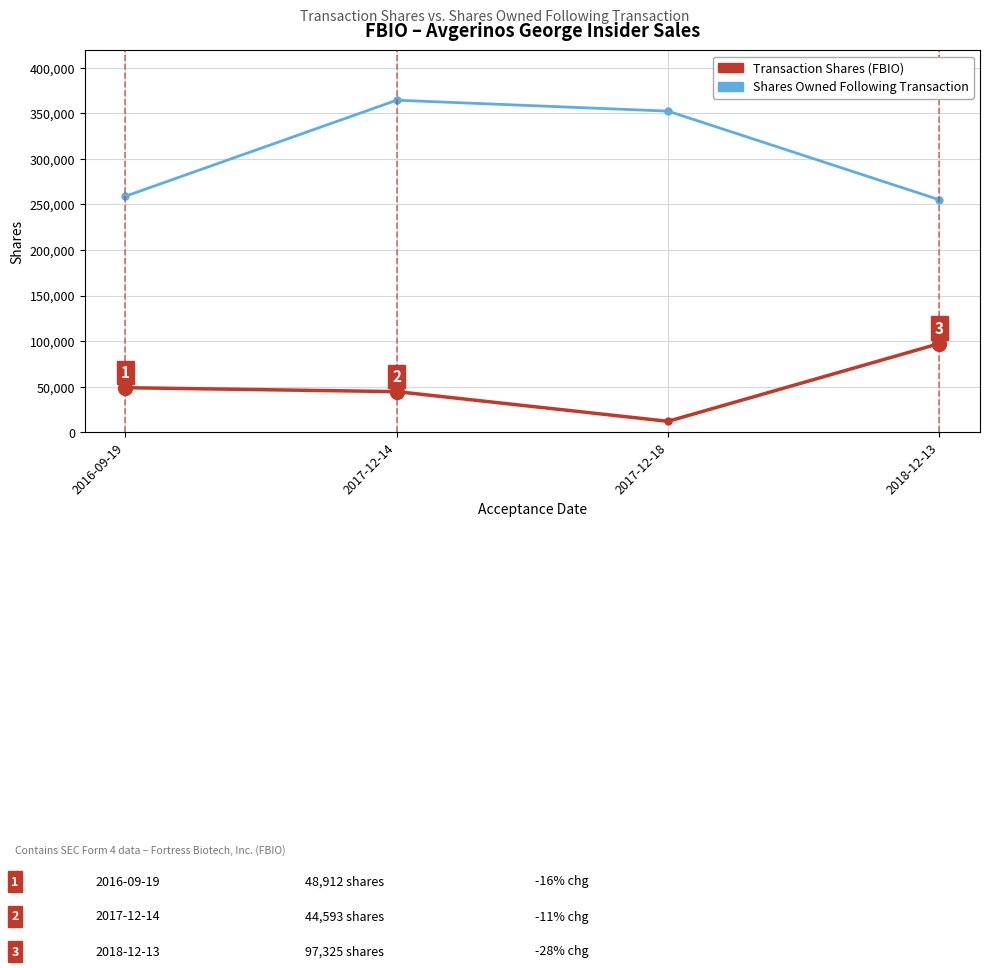

What is the spread (max minus min) of values at 2018-12-13?

157845